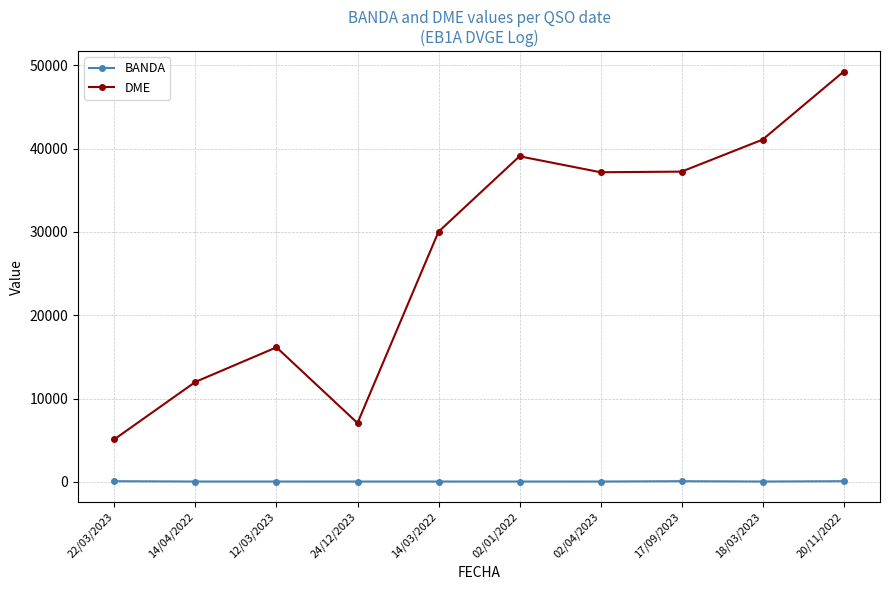

What is the average value of the DME series?

27418